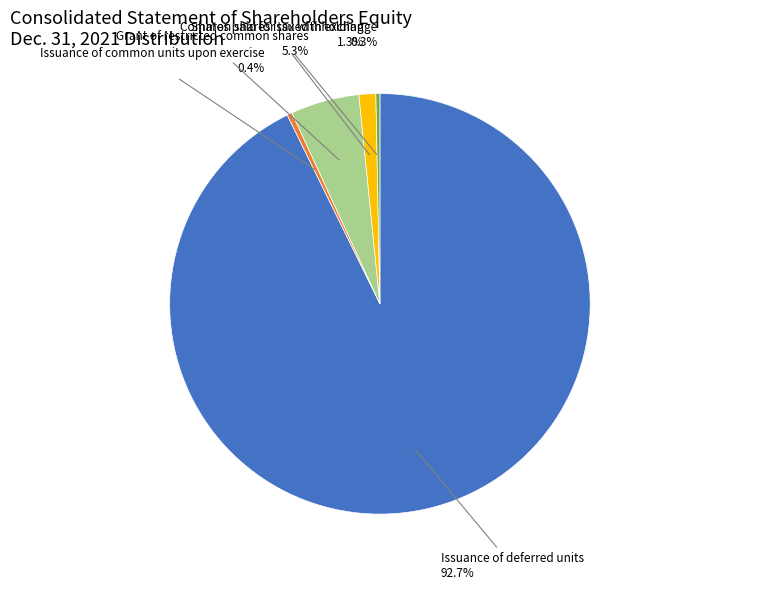

Do Issuance of common units upon exercise and Grant of restricted common shares together represent more than half of the pie?

No